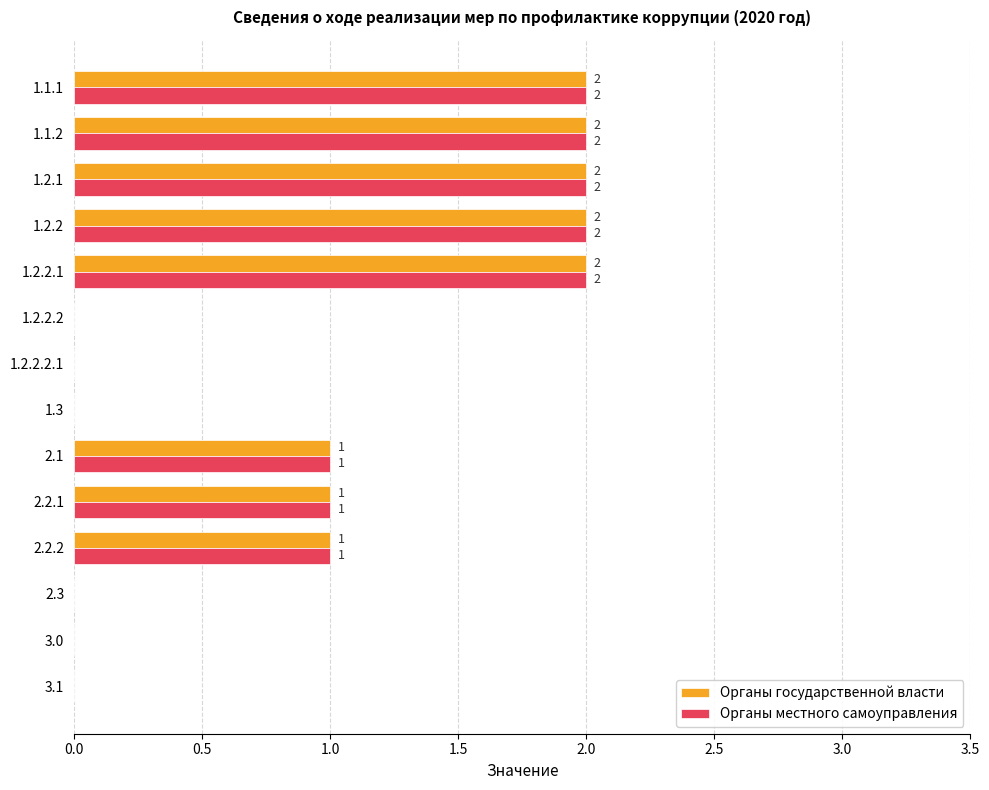

Is the value of Органы местного самоуправления at 2.2.1 greater than the value of Органы государственной власти at 1.2.2.1?

No